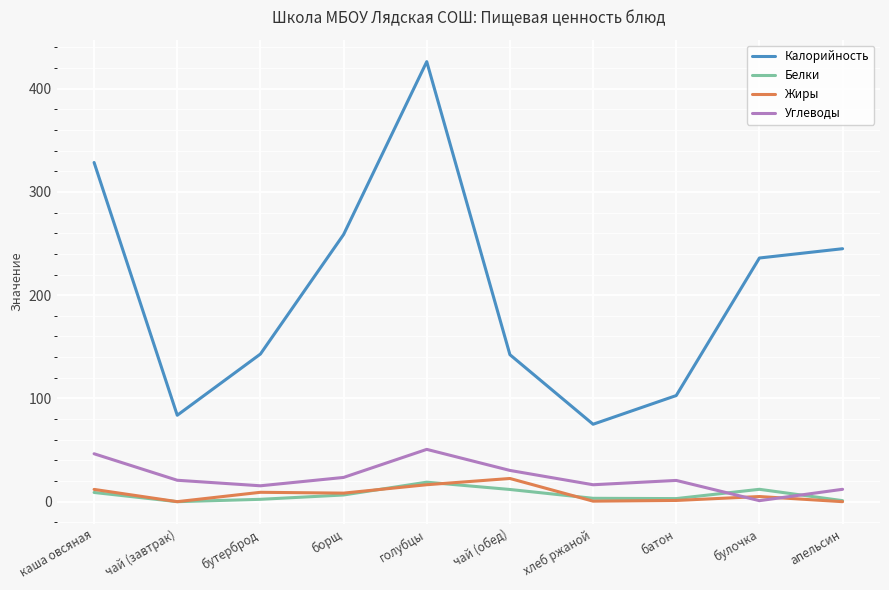

Is it true that Жиры equals 1.2 at батон?

True